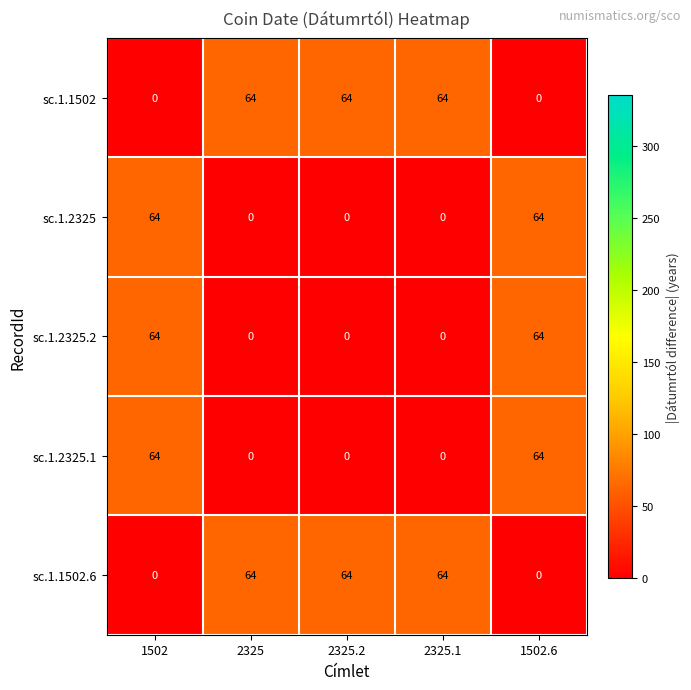

What is the maximum value shown in the chart?

64